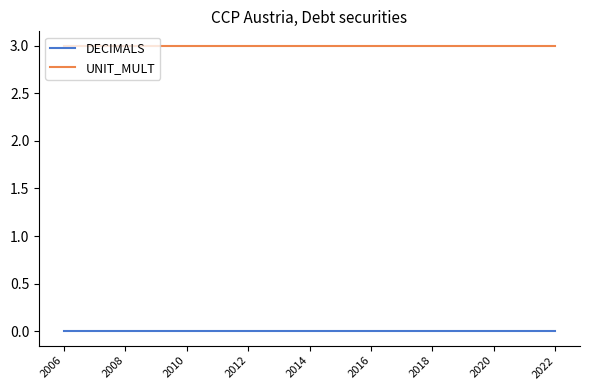

List the series in order of their overall mean, highest first.

UNIT_MULT, DECIMALS